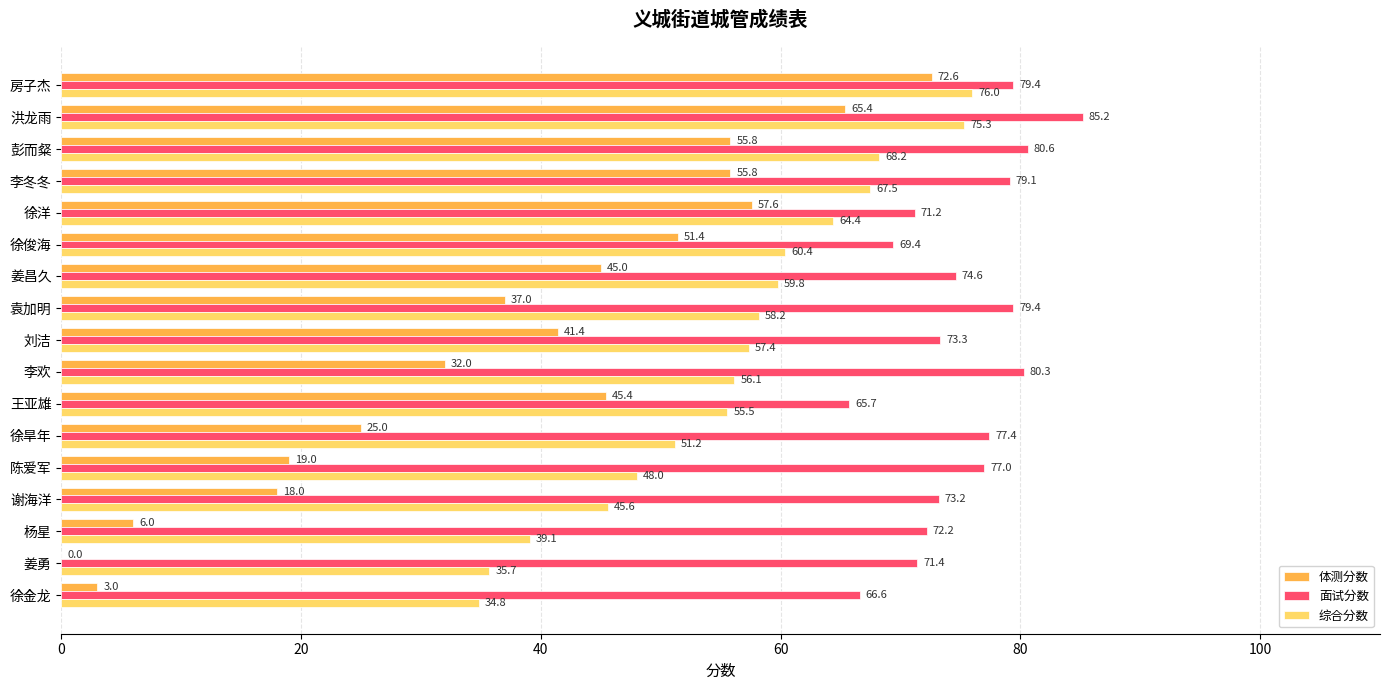

The 综合分数 series shows 45.6 at 谢海洋. True or false?

True